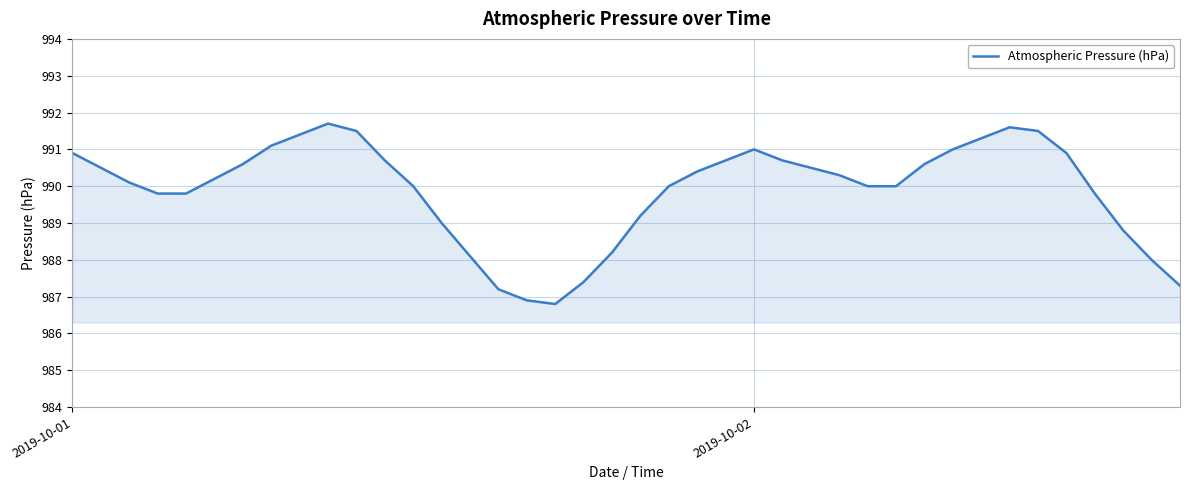

What is the maximum value shown in the chart?

991.7